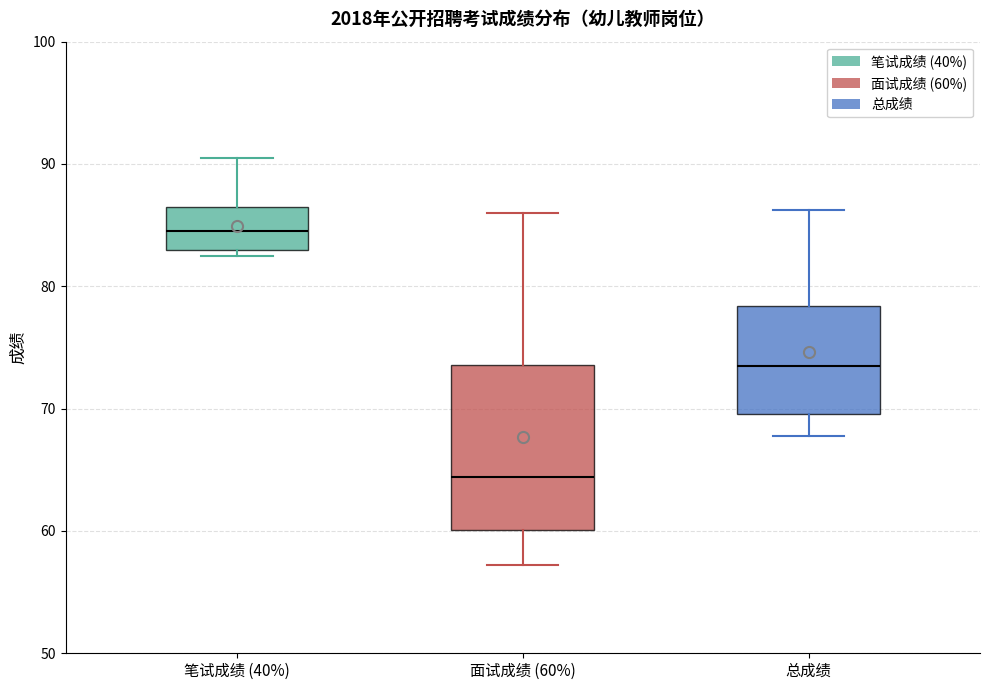

Reading left to right, read every box against the y-axis: the position of its median line, the range the box covers, and the ends of its whiskers. The values are not printed on the chart, so give them approximately, as read against the axis.

笔试成绩 (40%): median 85, box 83 to 87, whiskers 83 (just below the box's lower edge) to 91
面试成绩 (60%): median 64, box 60 to 74, whiskers 57 to 86
总成绩: median 73, box 70 to 78, whiskers 68 to 86